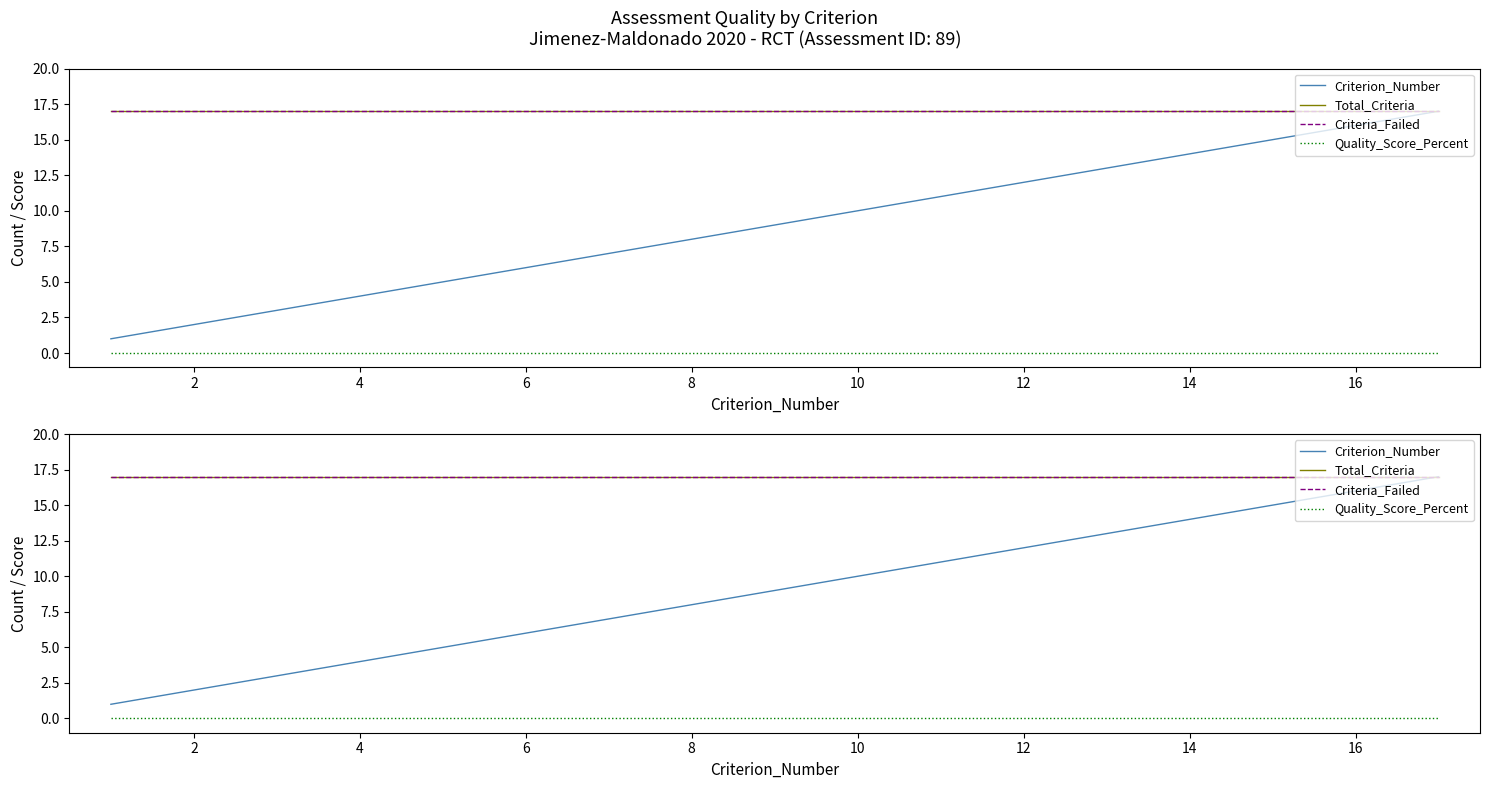

What is the label of the 2nd point from the left?

2